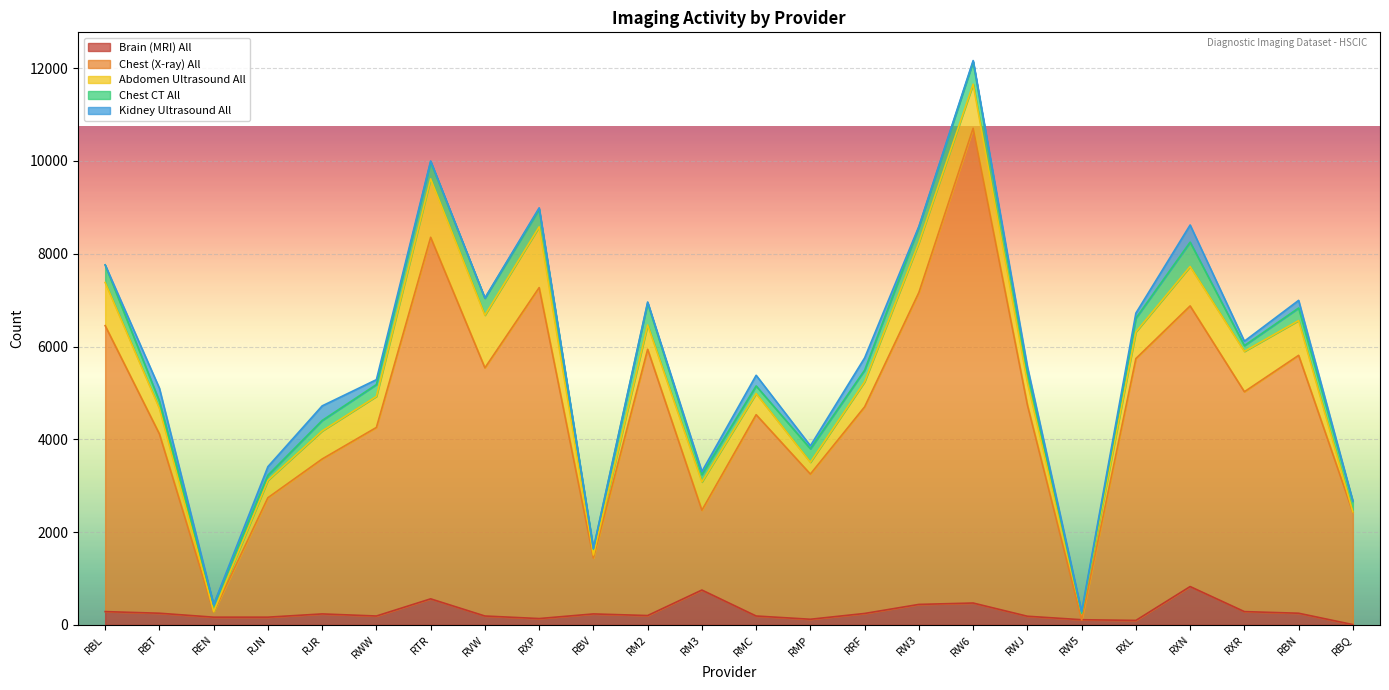

At which category does Kidney Ultrasound All reach its first local valley?

REN